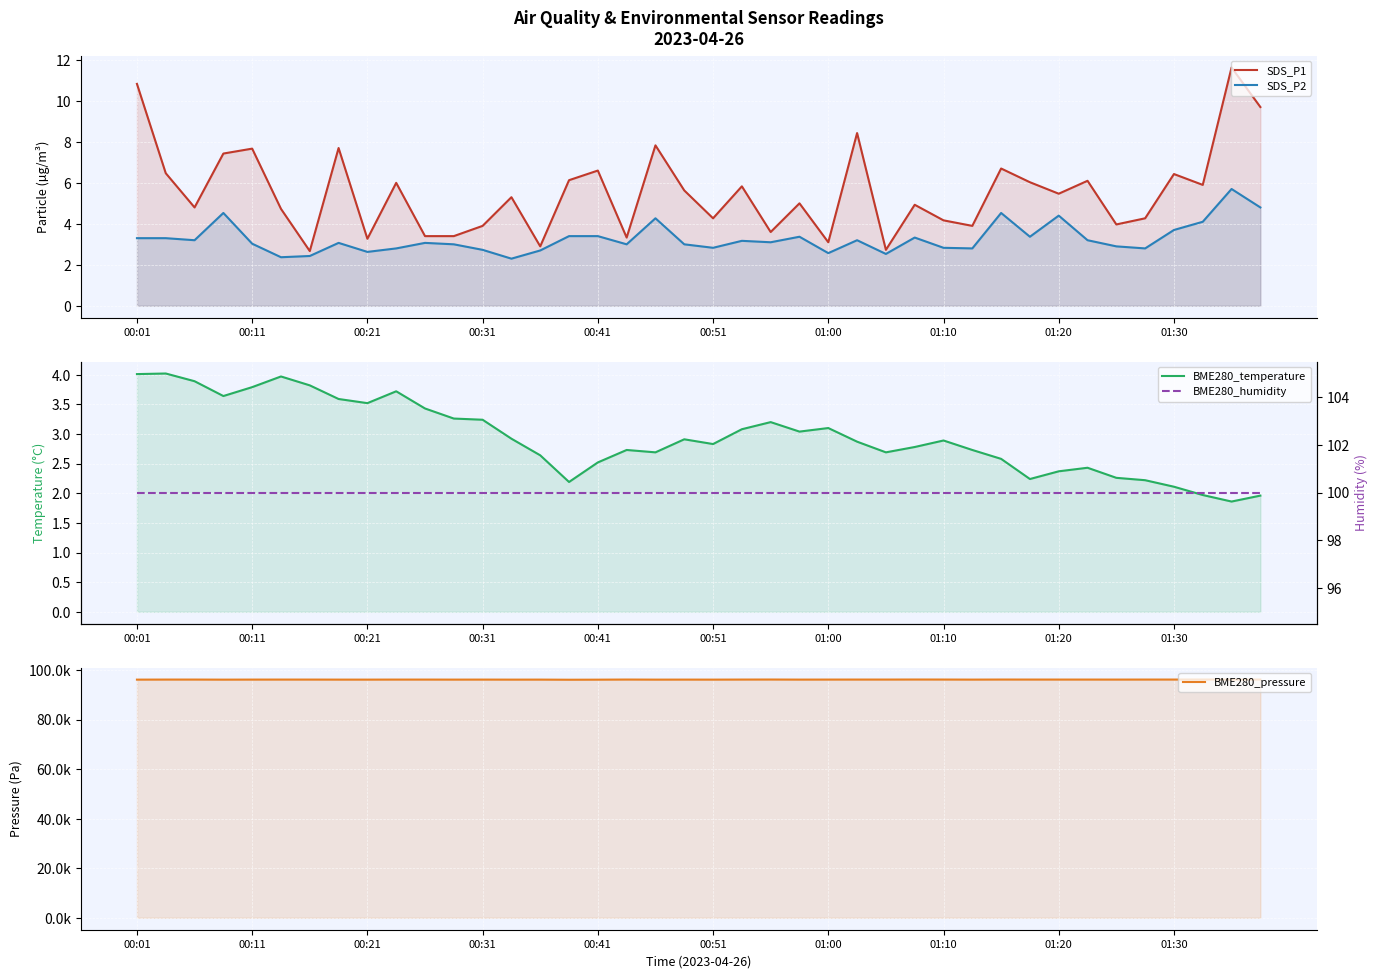

Which series has the largest total across all categories?

BME280_pressure